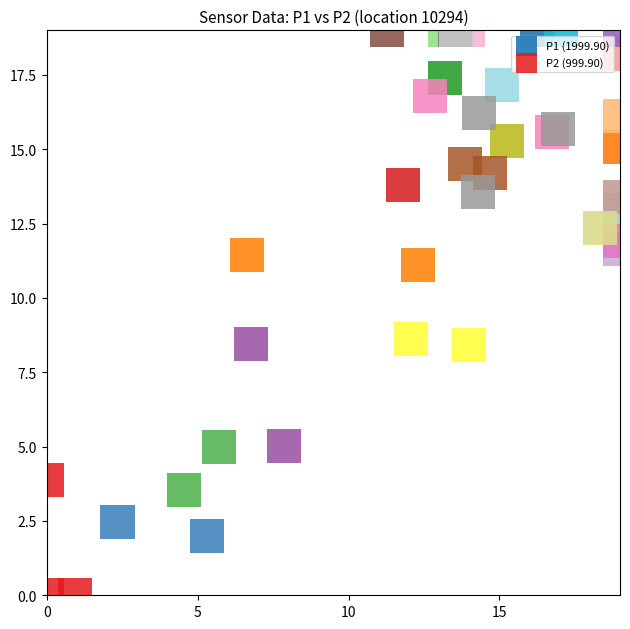

Which series has the largest Y range (max minus min)?

P2 (999.90)